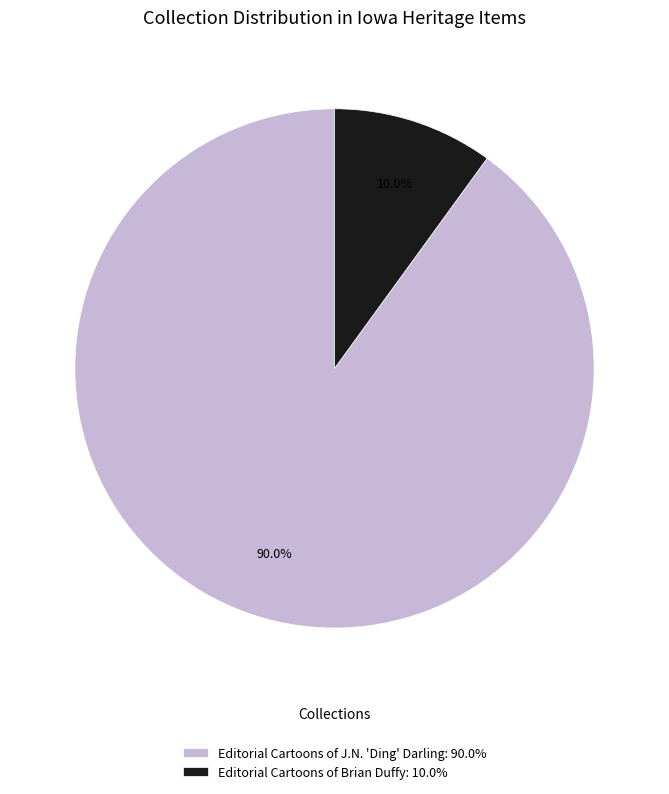

Rank the categories by value from lowest to highest.

Editorial Cartoons of Brian Duffy: 10.0%, Editorial Cartoons of J.N. 'Ding' Darling: 90.0%